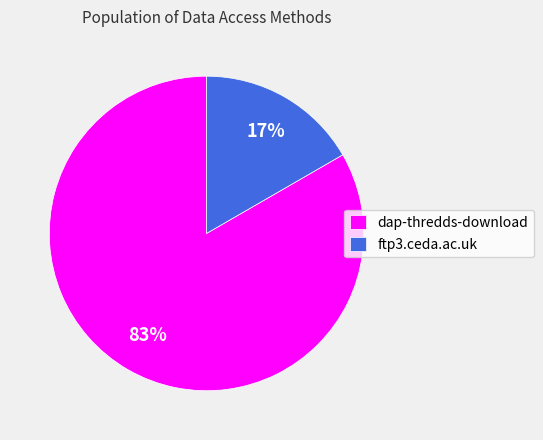

How many slices are in this pie chart?

2